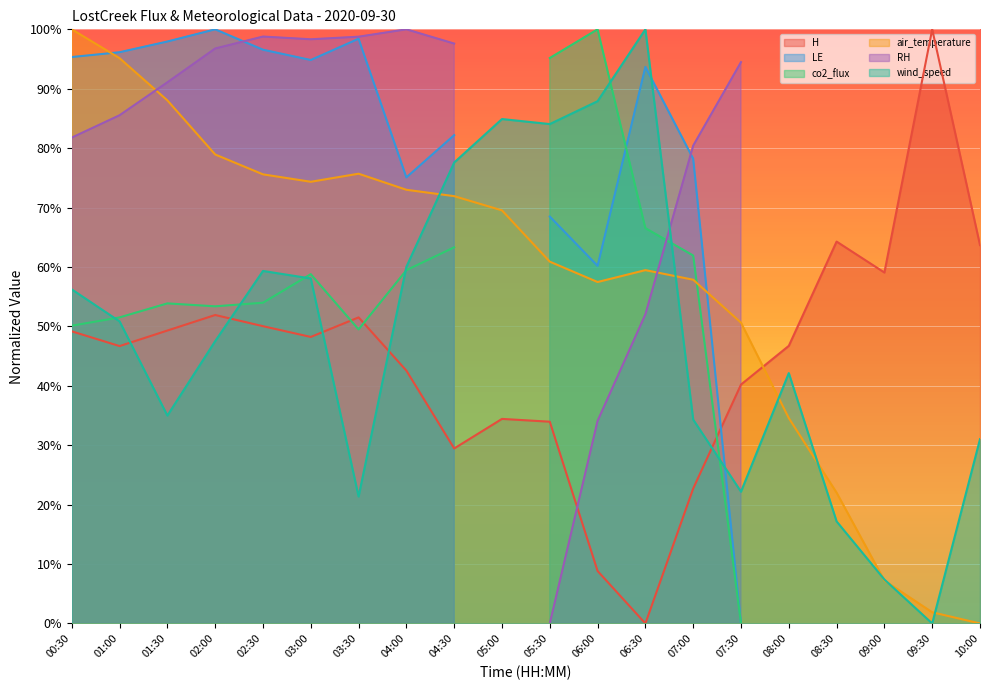

How many data points in air_temperature are above 69?

10